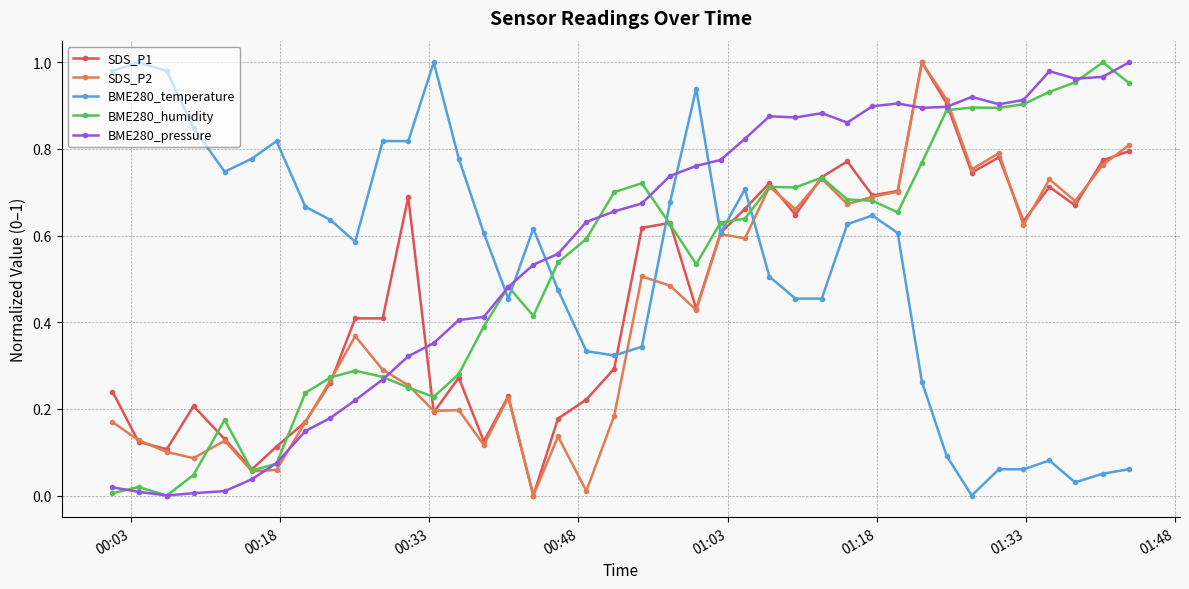

How many data points does each series have?

40